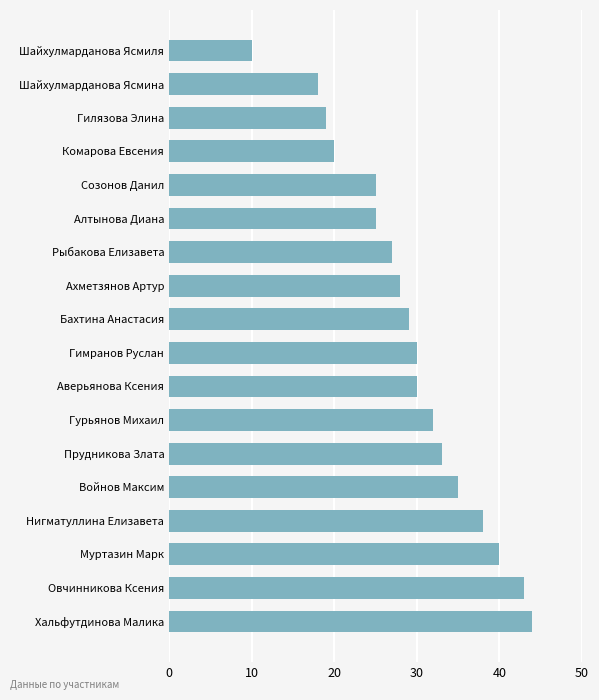

What is the label of the 15th bar from the top?

Нигматуллина Елизавета